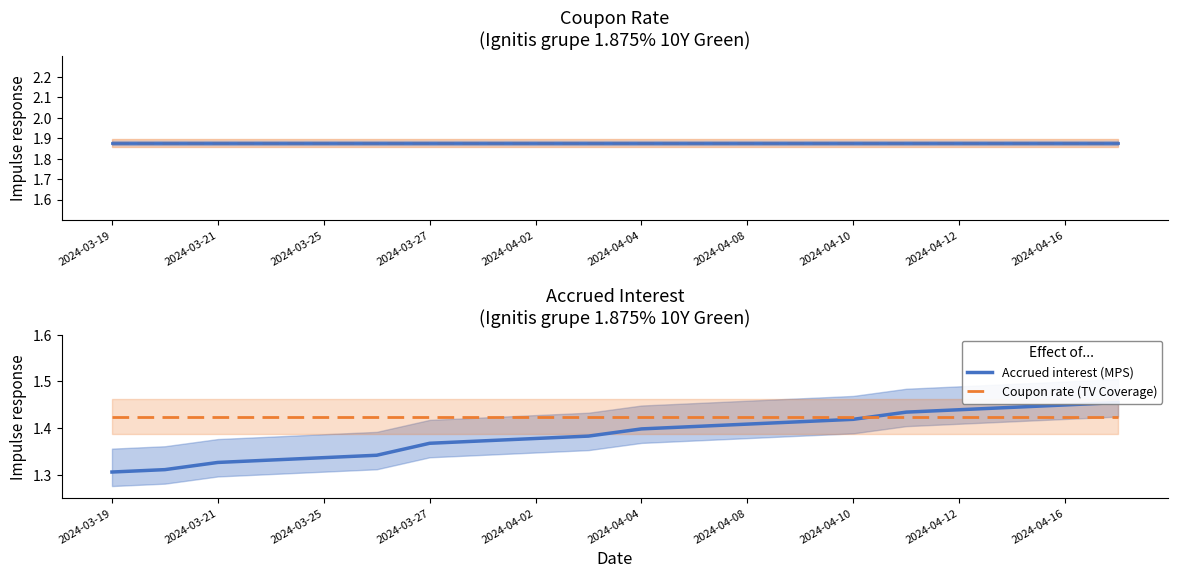

What position from the left is 11?

12